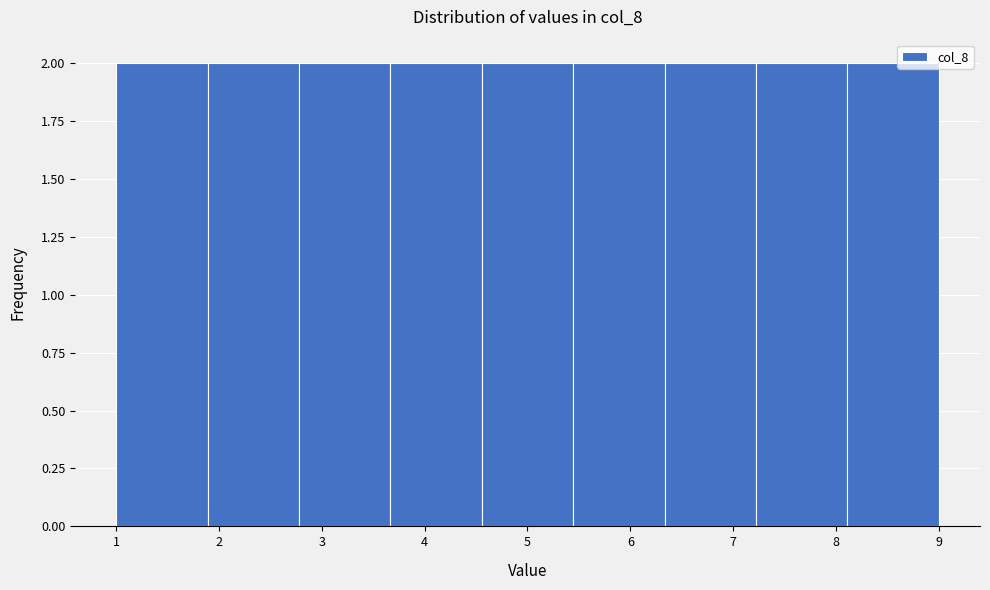

Reading left to right, list every bar in this chart as the range it spans on the x-axis followed by its height. Neither the bar edges nor the heights are printed on the chart, so give them approximately, as read against the axes.

1.0 to 1.9: 2
1.9 to 2.8: 2
2.8 to 3.7: 2
3.7 to 4.6: 2
4.6 to 5.4: 2
5.4 to 6.3: 2
6.3 to 7.2: 2
7.2 to 8.1: 2
8.1 to 9.0: 2